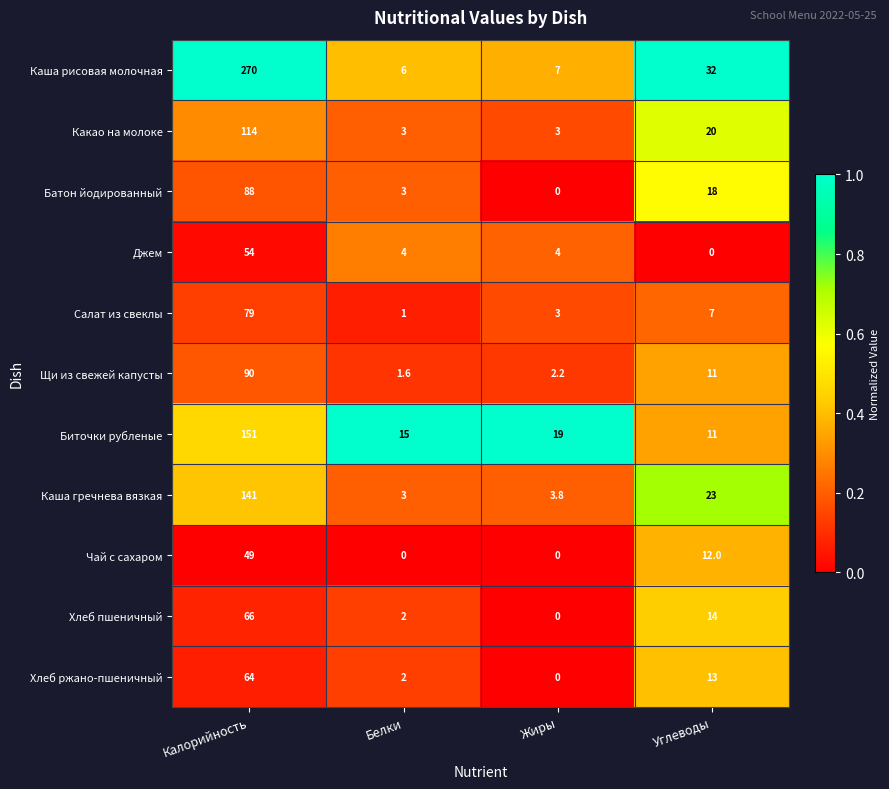

Rank the categories by Каша рисовая молочная value from highest to lowest.

Калорийность, Углеводы, Жиры, Белки